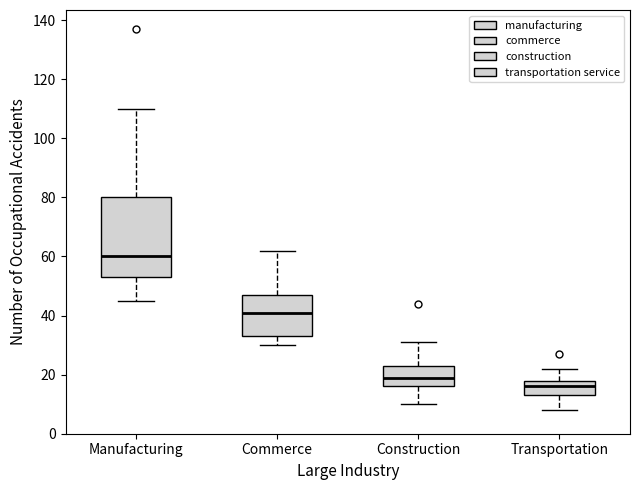

Reading left to right, transcribe this box plot: for each box, give where its median line is, the range the box spans, and where its two whiskers end, as read against the y-axis. The values are not printed on the chart, so give them approximately, as read against the axis.

Manufacturing: median 60, box 54 to 80, whiskers 46 to 110
Commerce: median 42, box 34 to 48, whiskers 30 to 62
Construction: median 20, box 16 to 24, whiskers 10 to 32
Transportation: median 16, box 14 to 18, whiskers 8 to 22